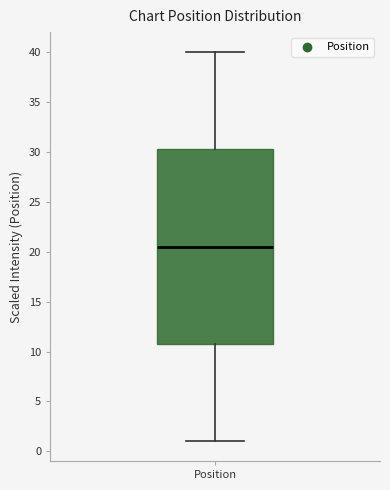

Read this box plot against the y-axis: the position of the median line, the range covered by the box, and the ends of both whiskers. The values are not printed on the chart, so give them approximately, as read against the axis.

median 20.5, box 11.0 to 30.5, whiskers 1.0 to 40.0